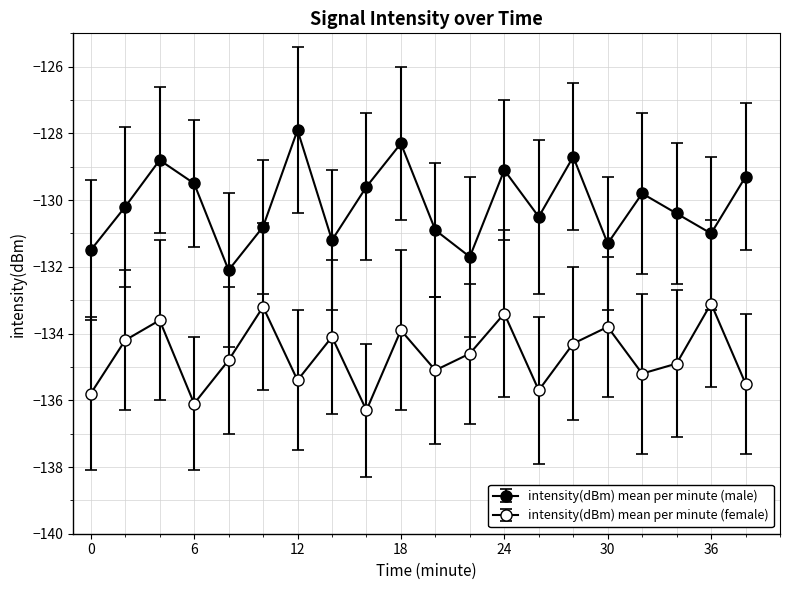

Count the number of categories in the chart.

20